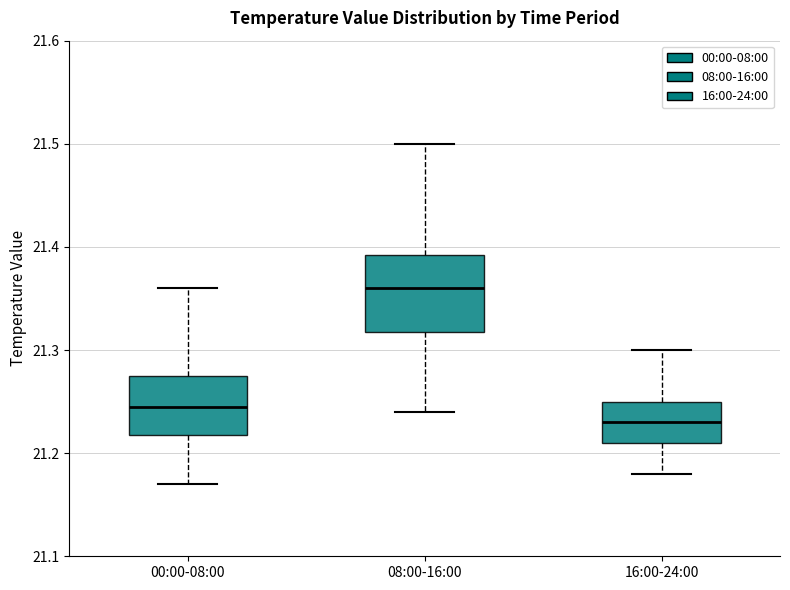

Which box's median line is the lowest?

16:00-24:00